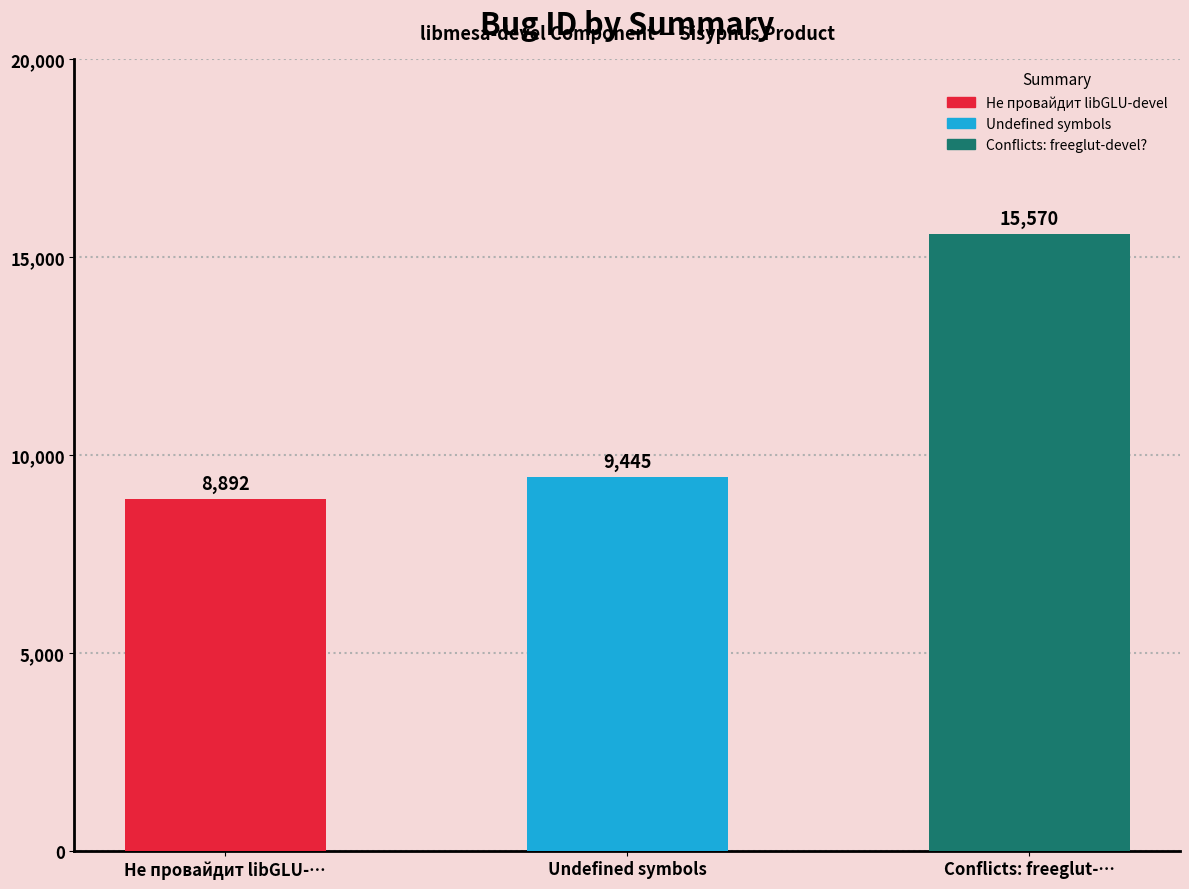

The value at Conflicts: freeglut-devel? is 5520. True or false?

False